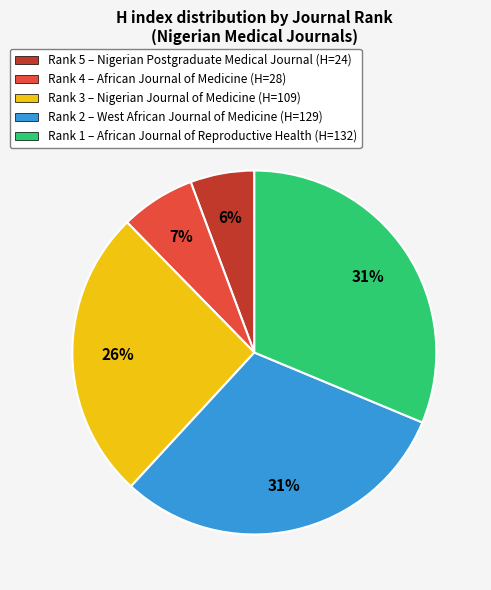

To the nearest percent, what is the average slice percentage?

20%